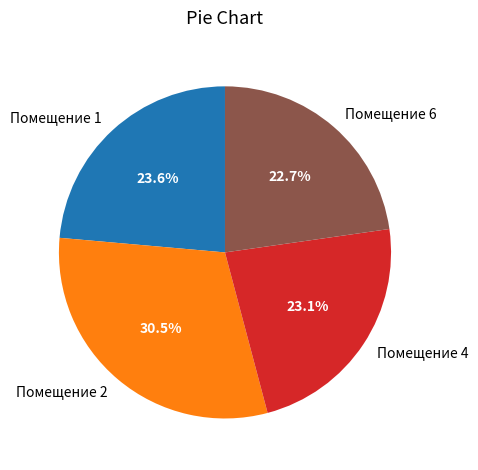

Do Помещение 6 and Помещение 1 together represent more than half of the pie?

No